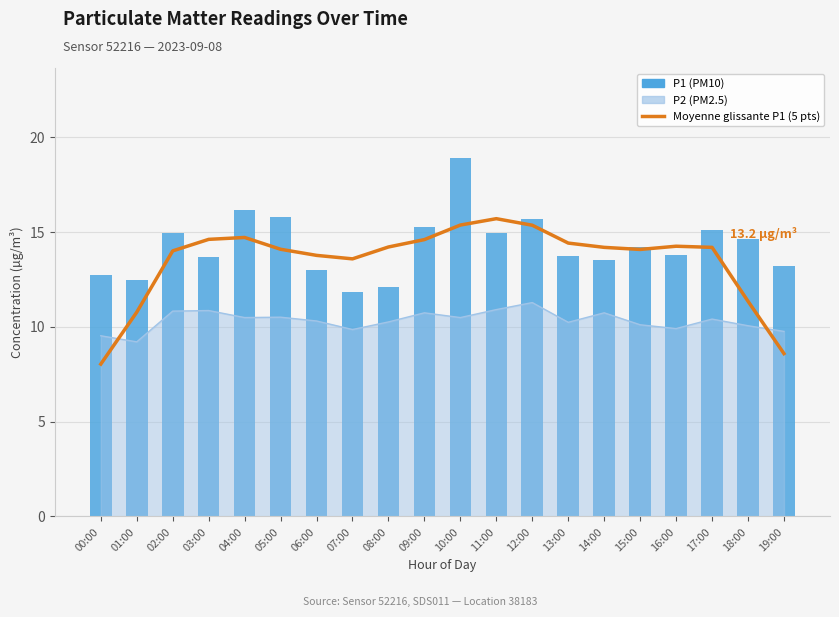

What is the maximum value shown in the chart?

18.9